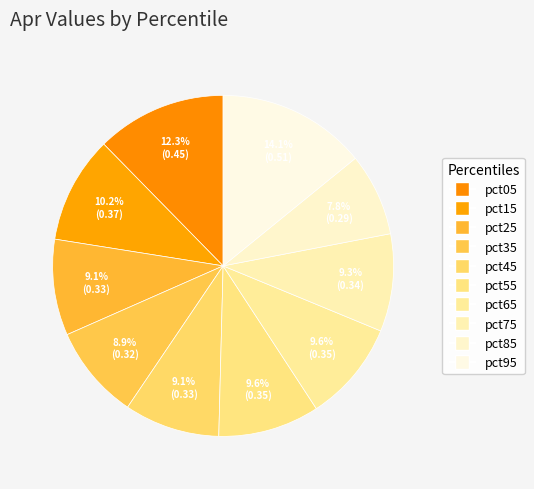

How many segments does this pie chart have?

10